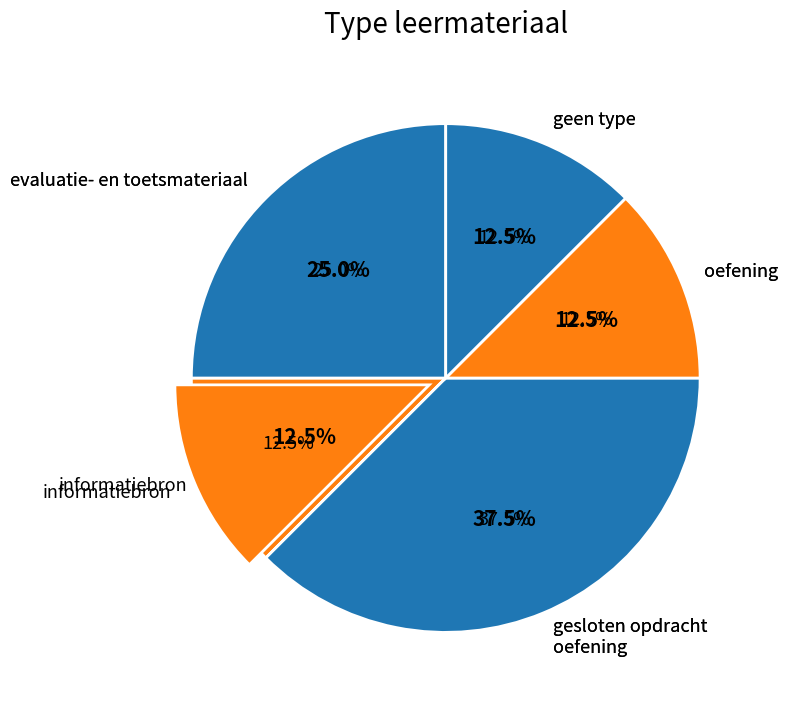

How many slices are in this pie chart?

7